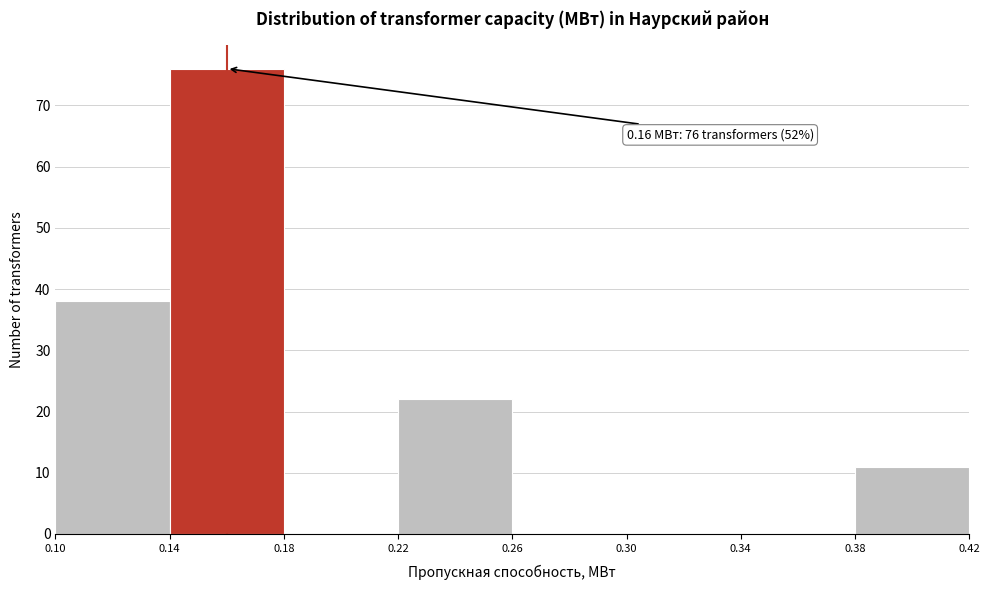

Over which range of the x-axis is the bar tallest?

0.14 to 0.18